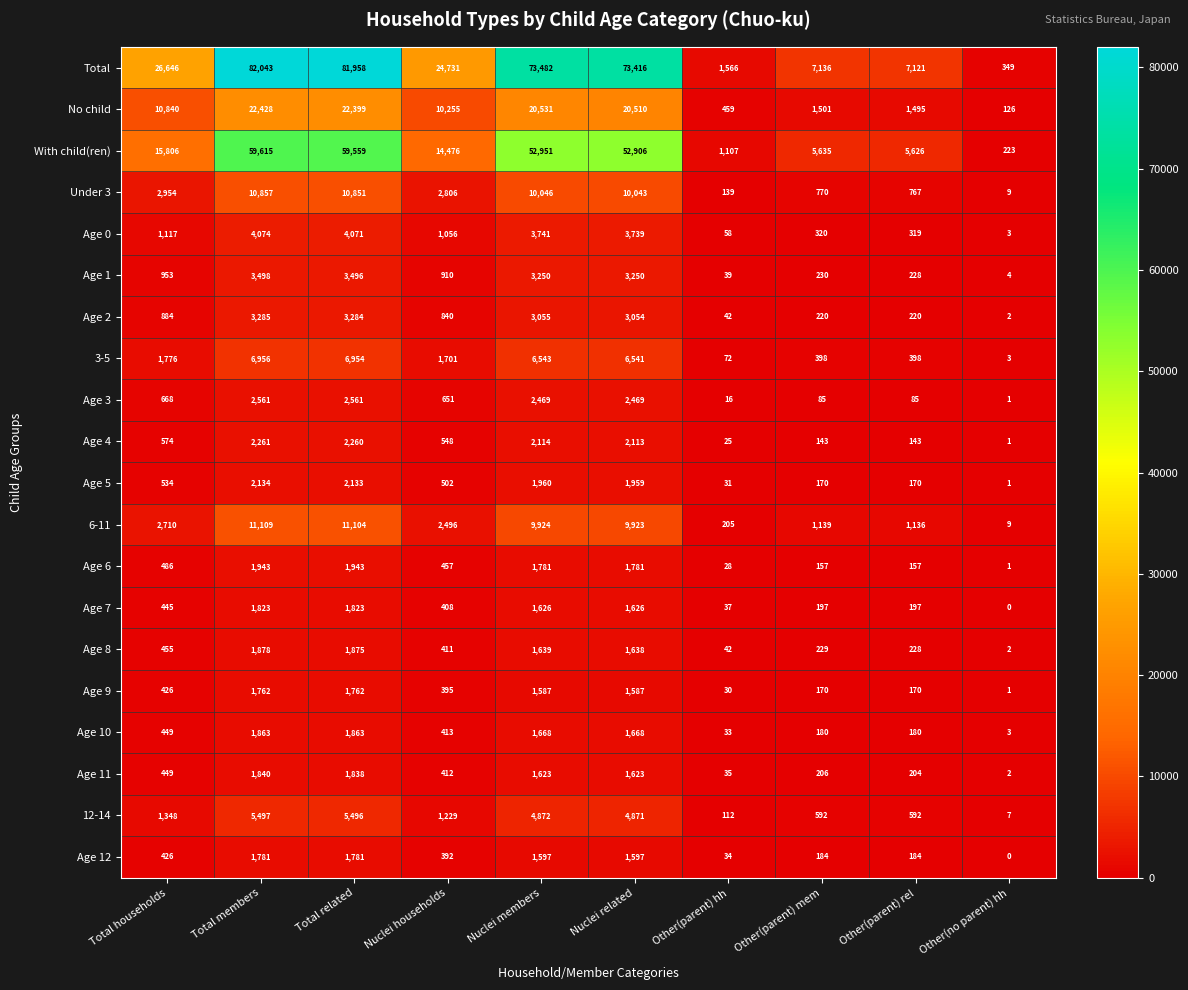

Between Nuclei households and Nuclei related, which series saw the biggest shift?

Total